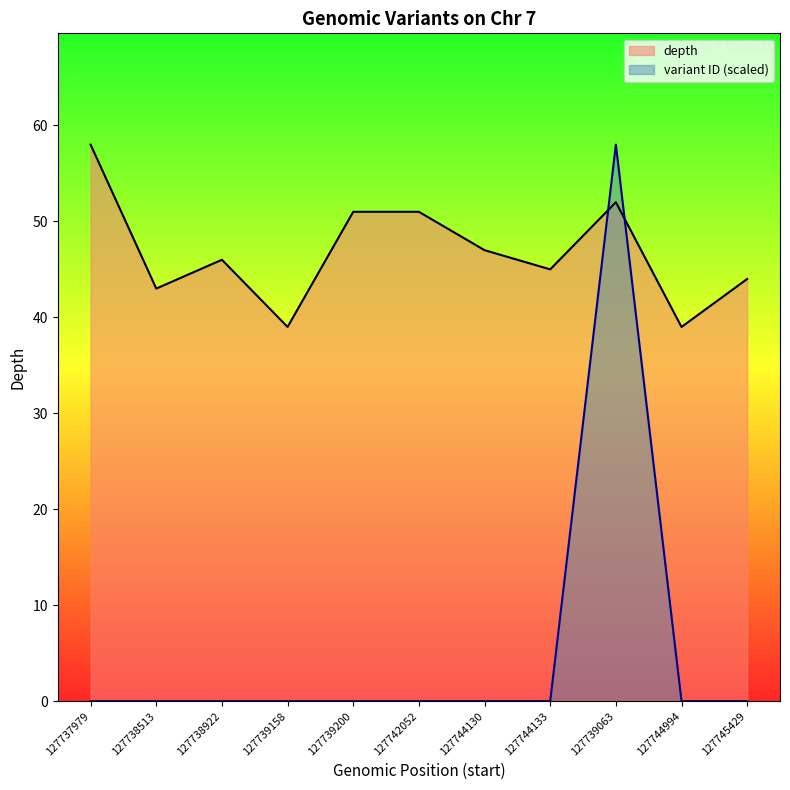

What are all the series names shown in the legend?

depth, variant ID (scaled)